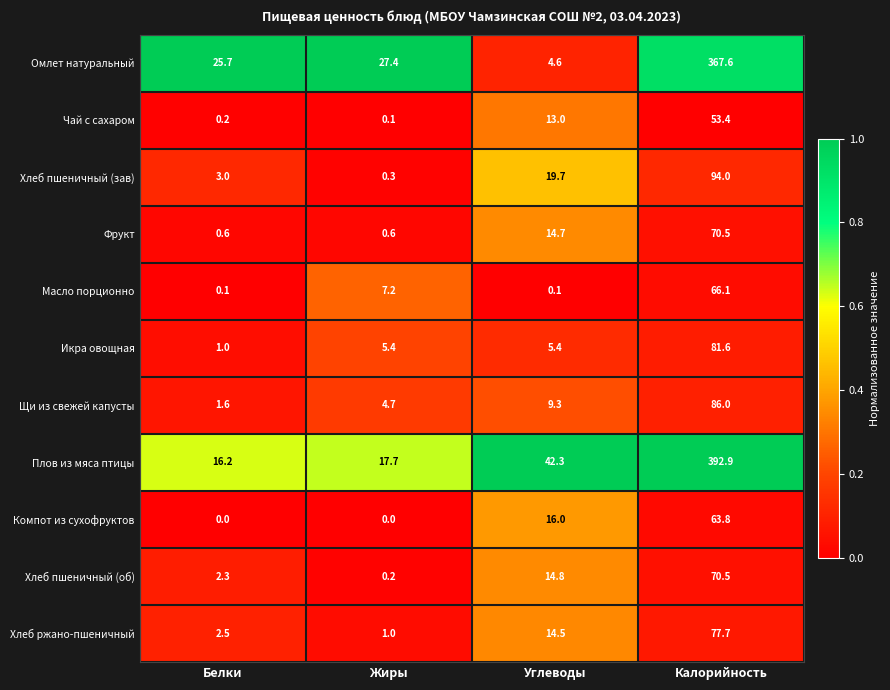

What is the difference between the Хлеб пшеничный (зав) values at Белки and Калорийность?

91.0